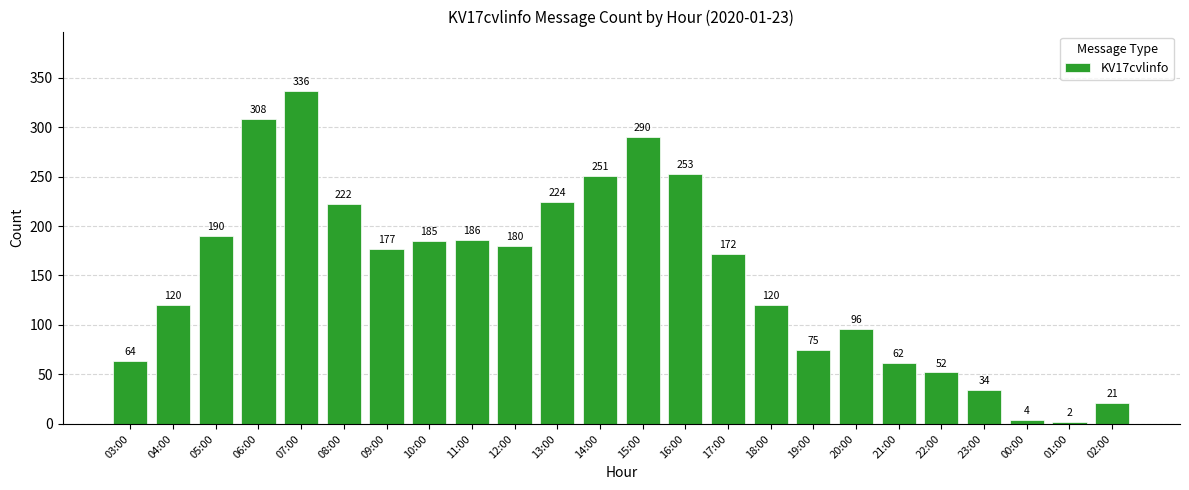

Count the number of data series in this chart.

1